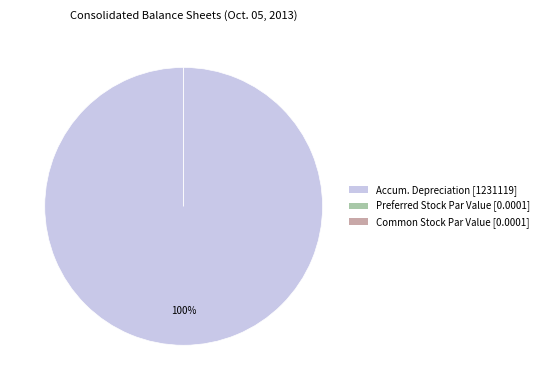

How many segments does this pie chart have?

3